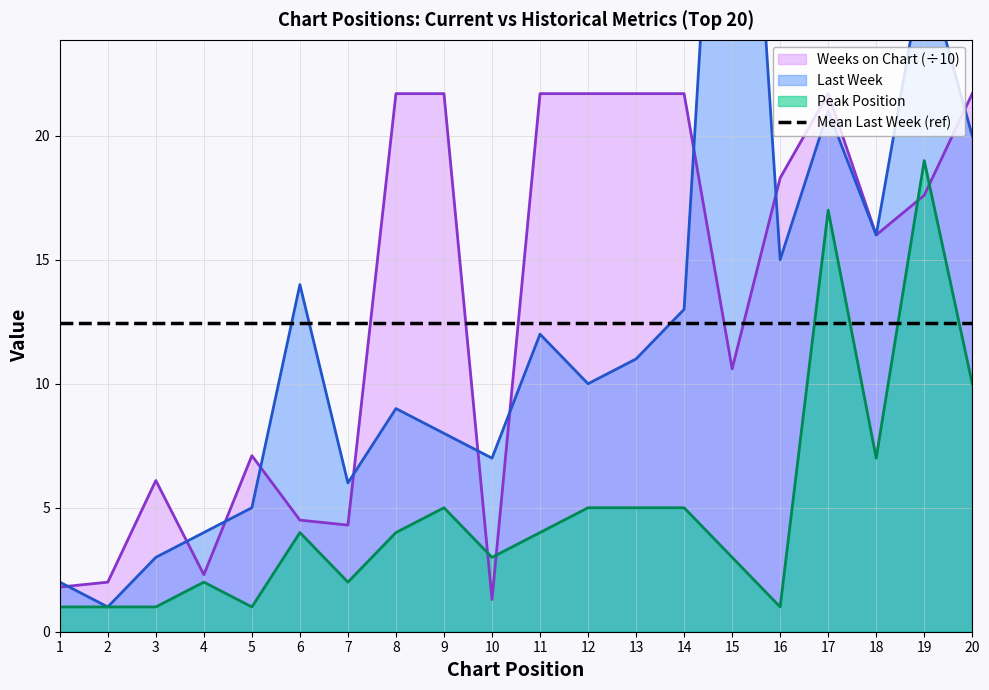

Reading left to right, transcribe all the data shown in this chart.

Last Week: 2.0	1.0	3.0	4.0	5.0	14.0	6.0	9.0	8.0	7.0	12.0	10.0	11.0	13.0	45.0	15.0	21.0	16.0	27.0	20.0
Peak Position: 1.0	1.0	1.0	2.0	1.0	4.0	2.0	4.0	5.0	3.0	4.0	5.0	5.0	5.0	3.0	1.0	17.0	7.0	19.0	10.0
Weeks on Chart: 1.8	2.0	6.1	2.3	7.1	4.5	4.3	21.7	21.7	1.3	21.7	21.7	21.7	21.7	10.6	18.3	21.7	16.0	17.6	21.7